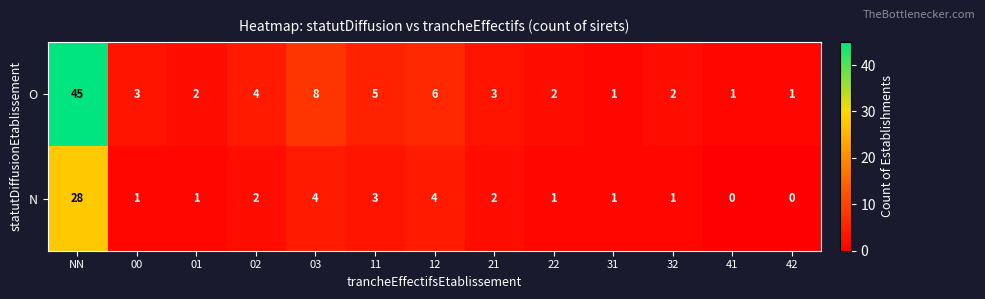

At 01, list the series in order from smallest to largest.

N, O